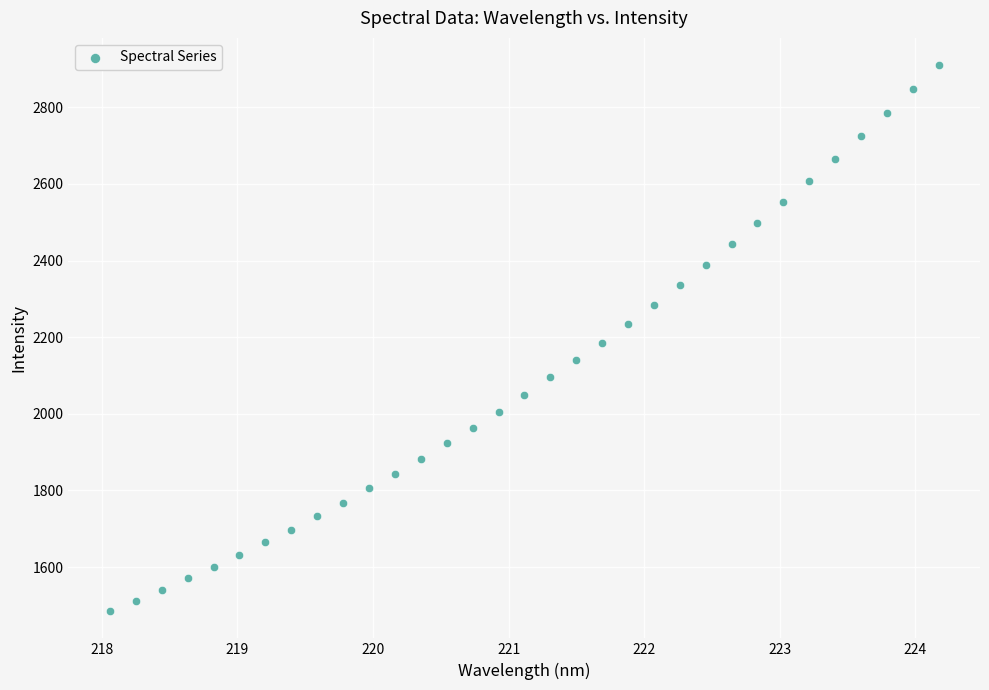

What is the range of X values (max minus min)?

6.1